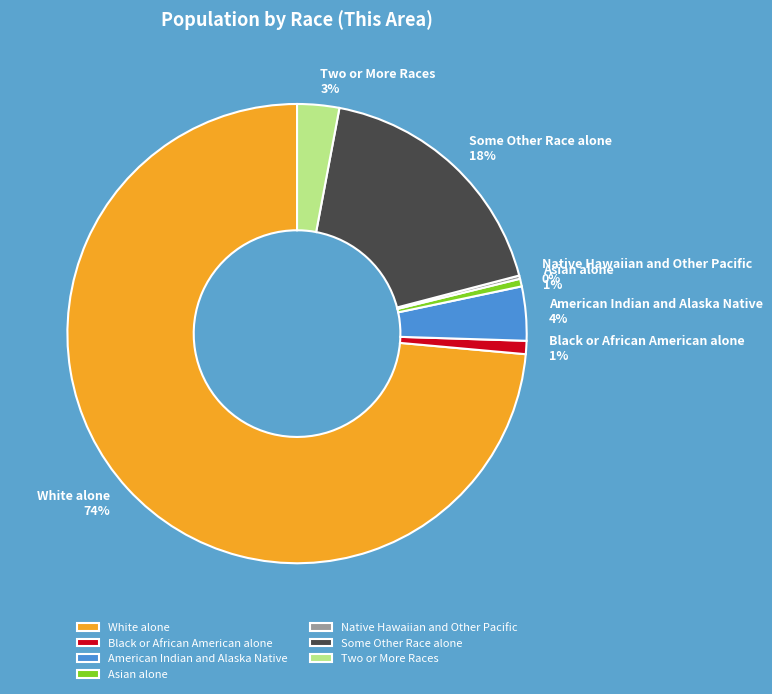

What is the majority slice?

White alone